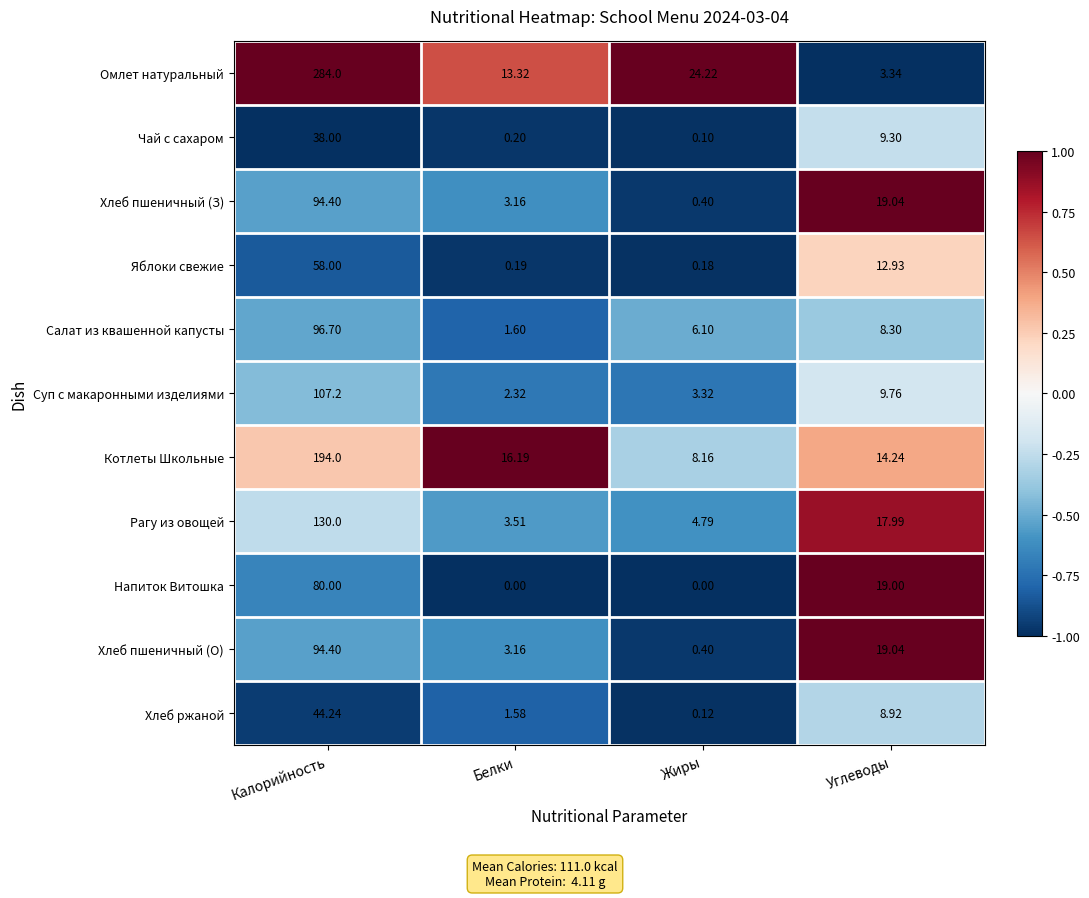

What is the minimum value shown in the chart?

0.0